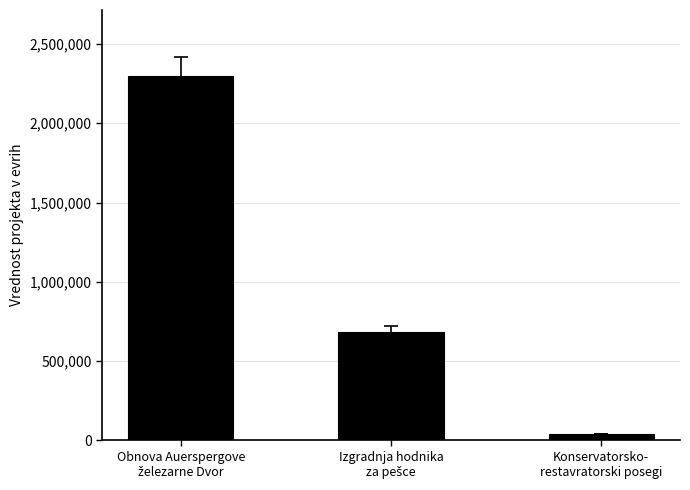

Reading right to left, transcribe all the data shown in this chart.

40000	685815	2300000